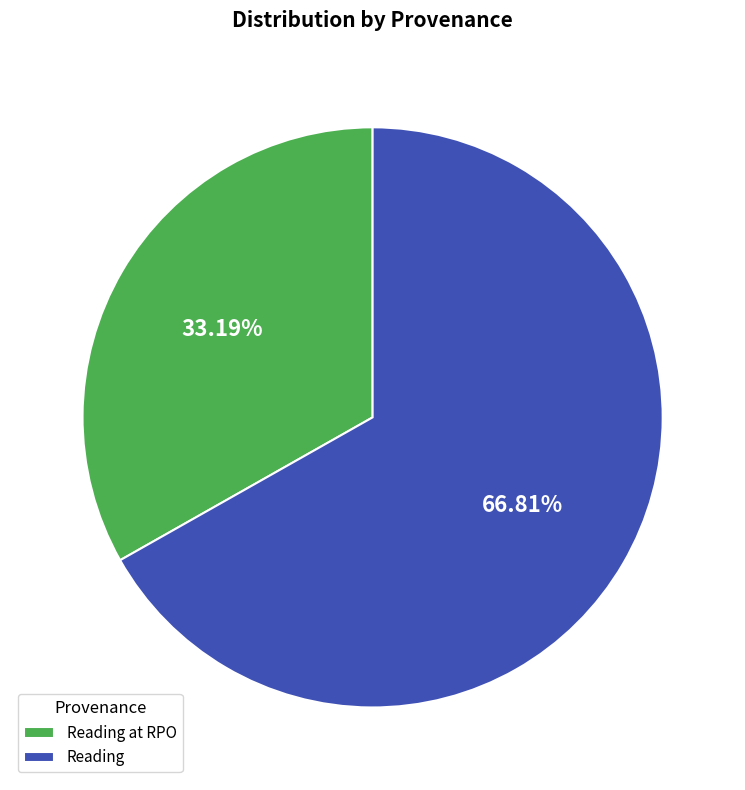

What is the largest slice in the pie chart?

Reading